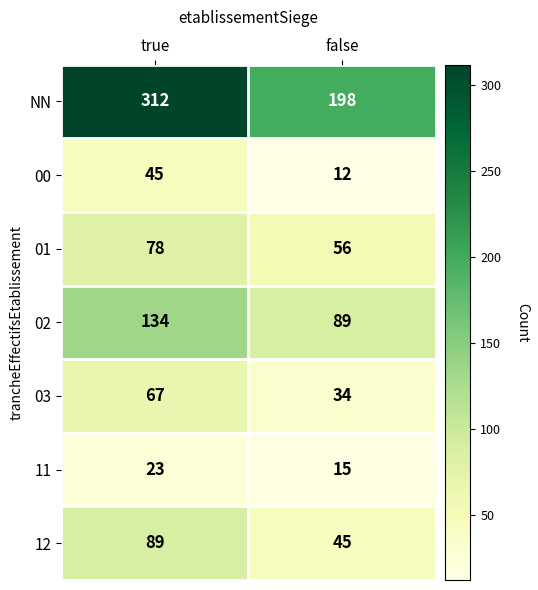

Reading left to right, what are all the values shown in this chart?

NN: 312	198
00: 45	12
01: 78	56
02: 134	89
03: 67	34
11: 23	15
12: 89	45